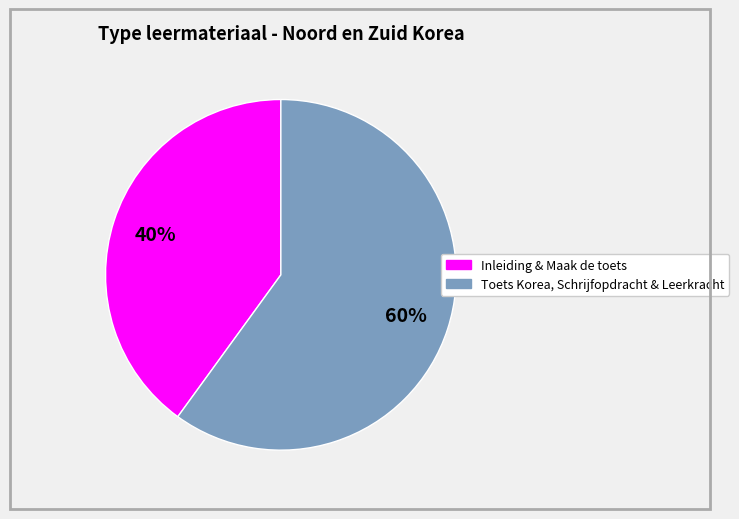

Is there any slice that represents more than half of the pie?

Yes